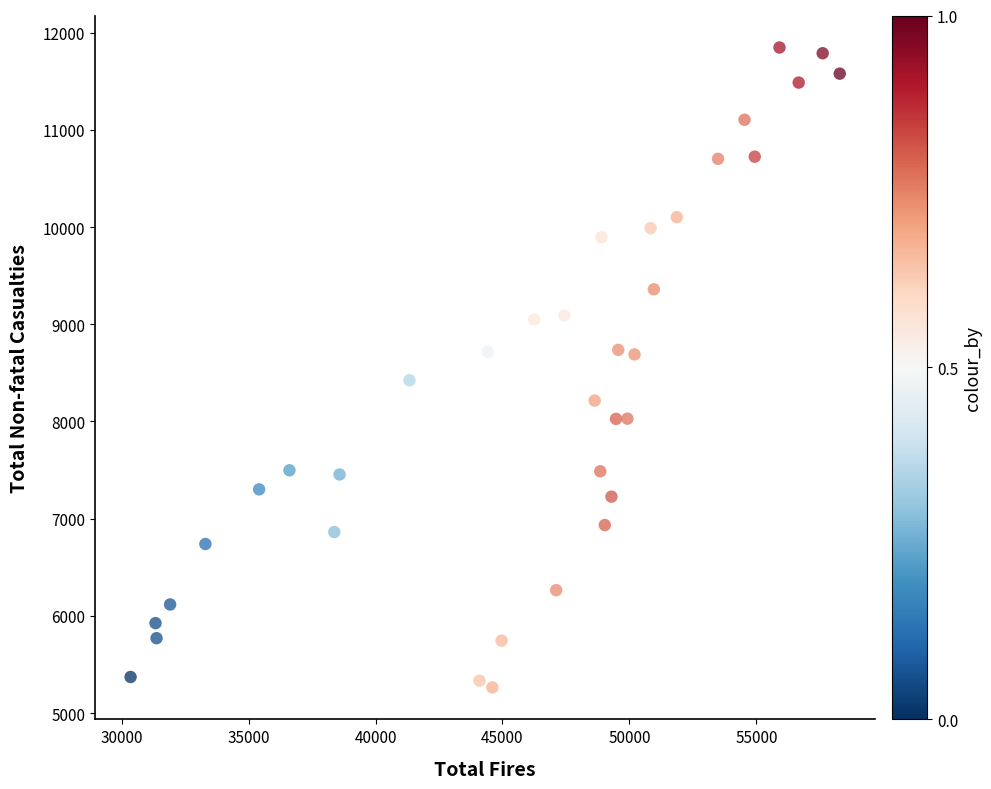

What is the range of Y values (max minus min)?

6582